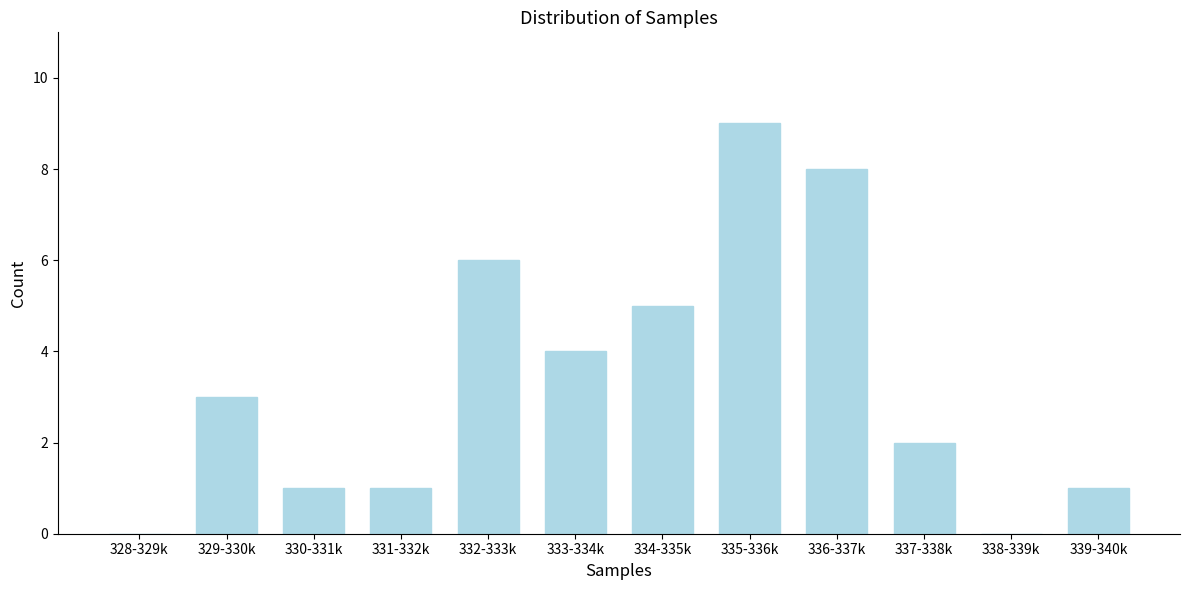

Reading left to right, transcribe all the data shown in this chart.

328-329k=0	329-330k=3	330-331k=1	331-332k=1	332-333k=6	333-334k=4	334-335k=5	335-336k=9	336-337k=8	337-338k=2	338-339k=0	339-340k=1